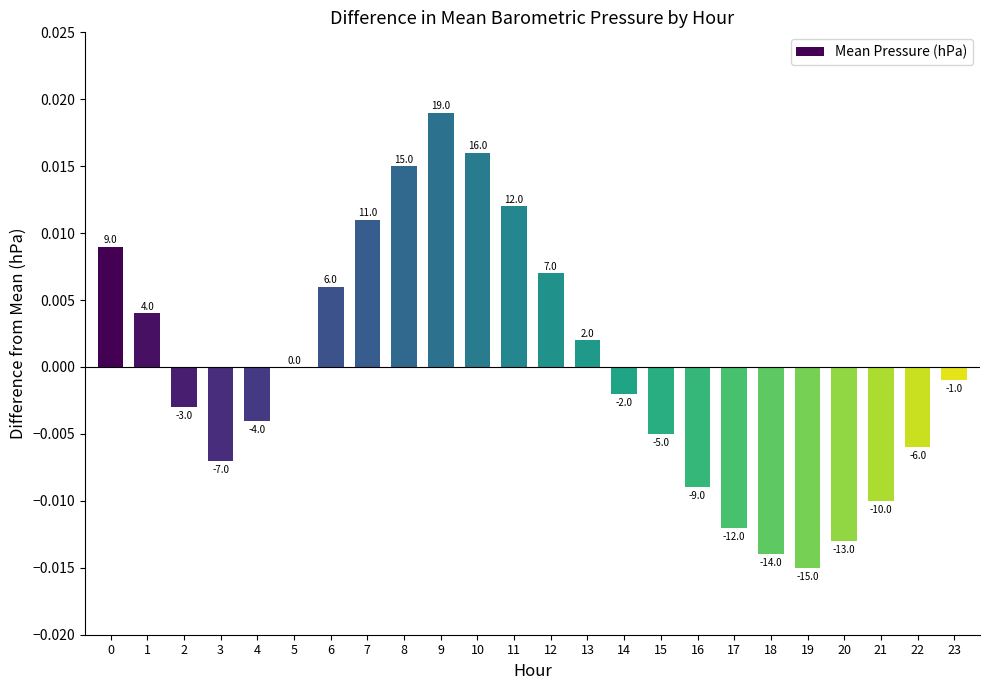

Does the chart contain stacked bars?

No